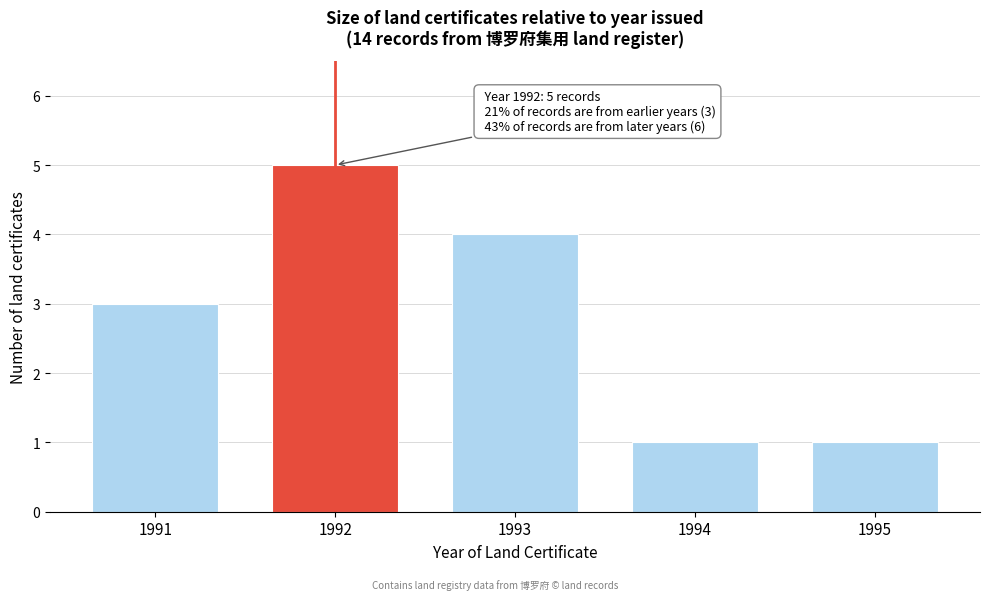

Reading left to right, transcribe all the data shown in this chart.

1991=3	1992=5	1993=4	1994=1	1995=1